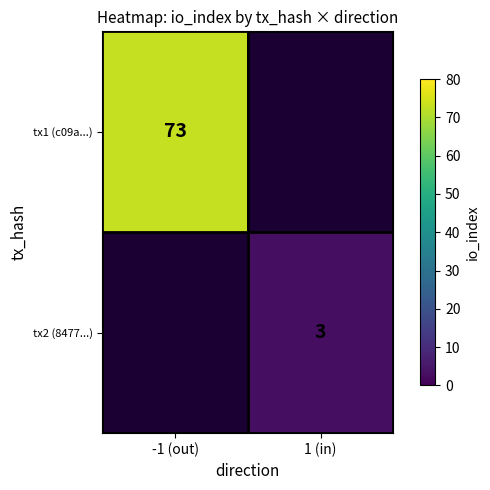

How many values in tx2 (8477...) are above zero?

1